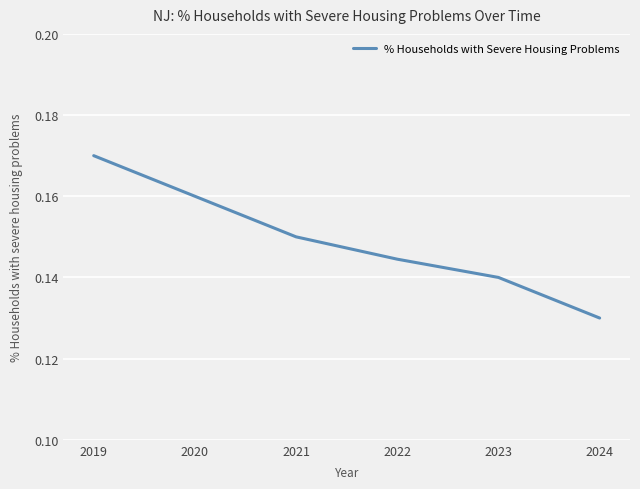

Rank the categories by value from lowest to highest.

2024, 2023, 2022, 2021, 2020, 2019